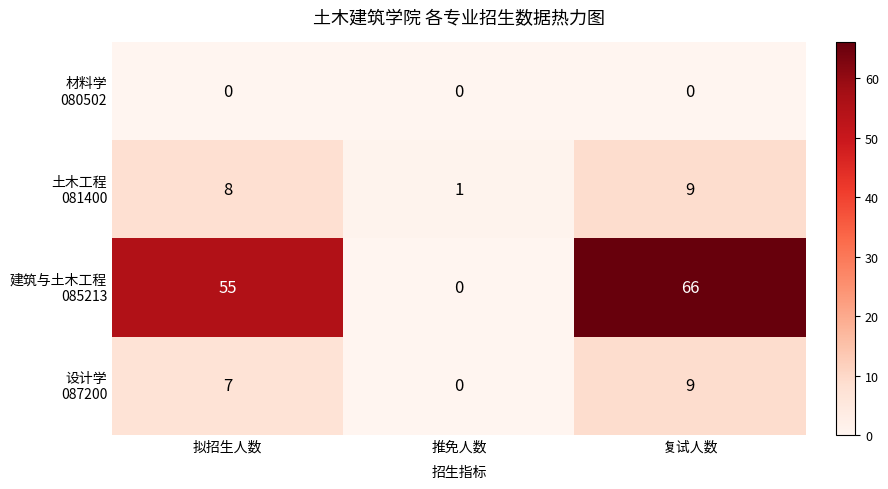

What is the greatest value displayed?

66